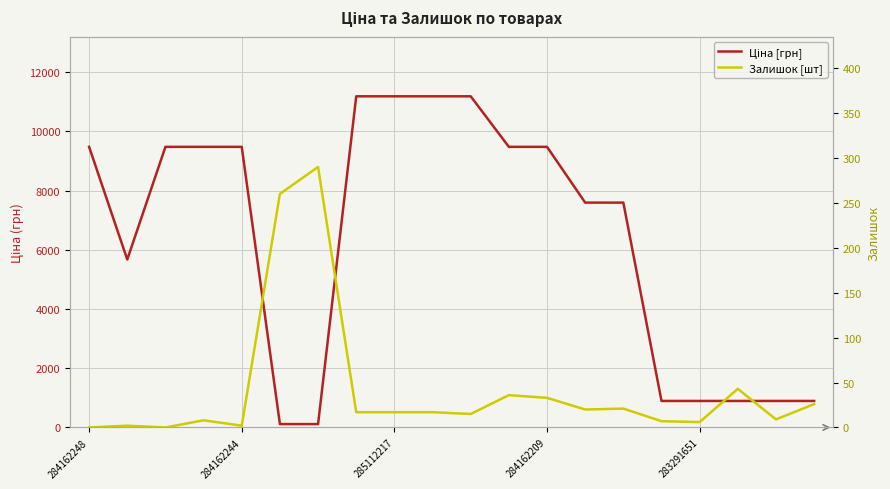

How many data points in Ціна [грн] are less than 9480?

10